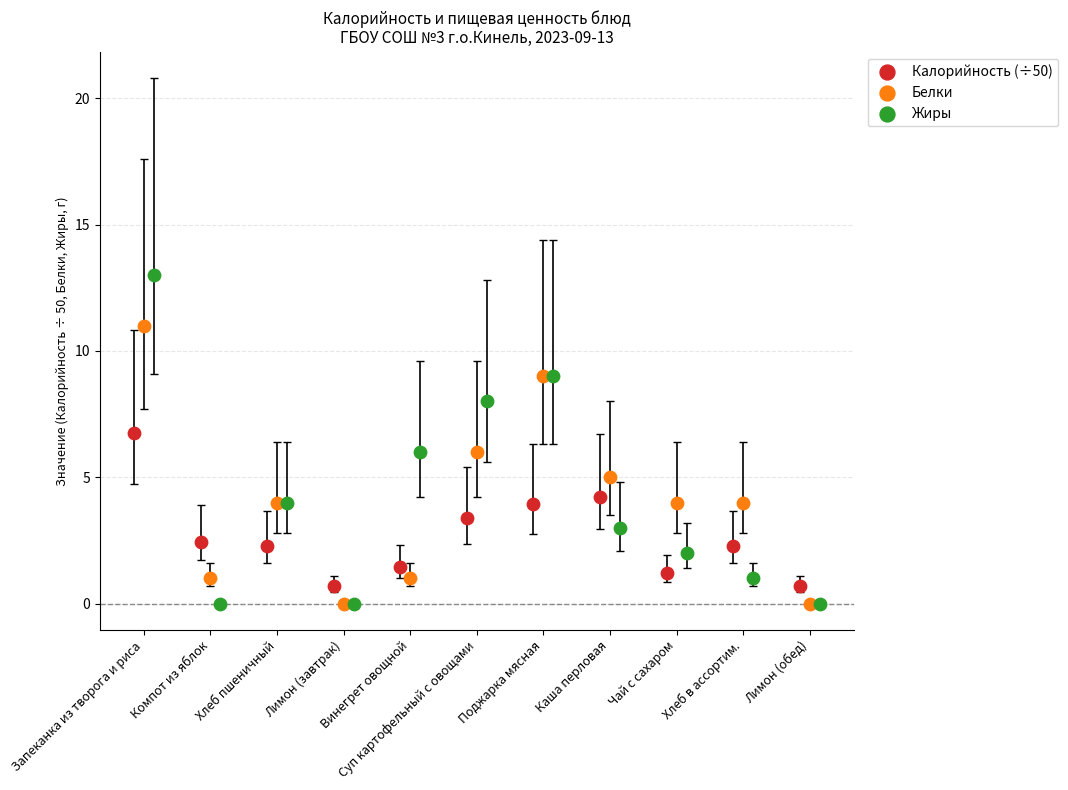

Which series contains the highest Y value?

Жиры